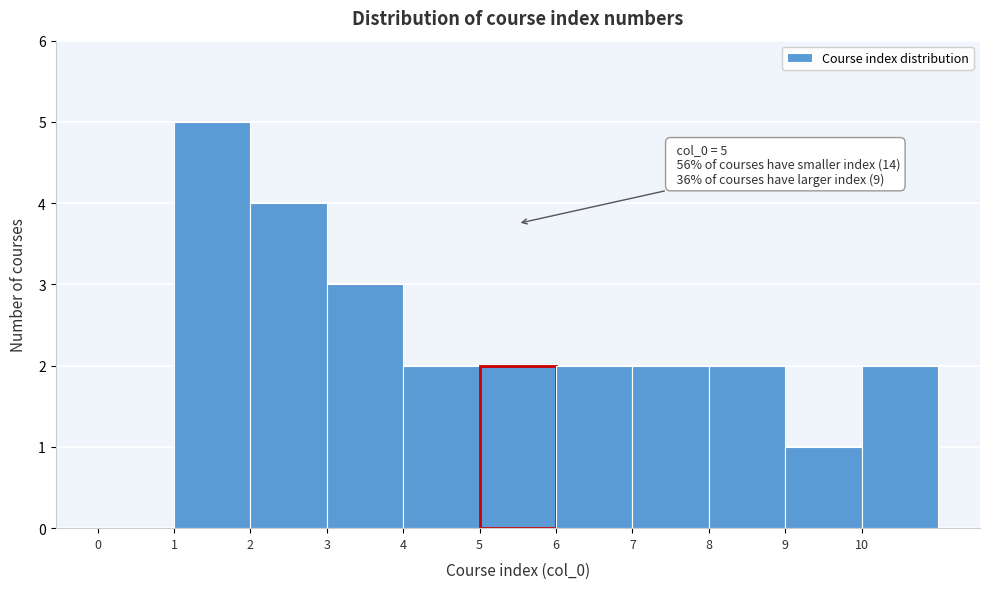

Which range on the x-axis has the tallest bar?

1 to 2